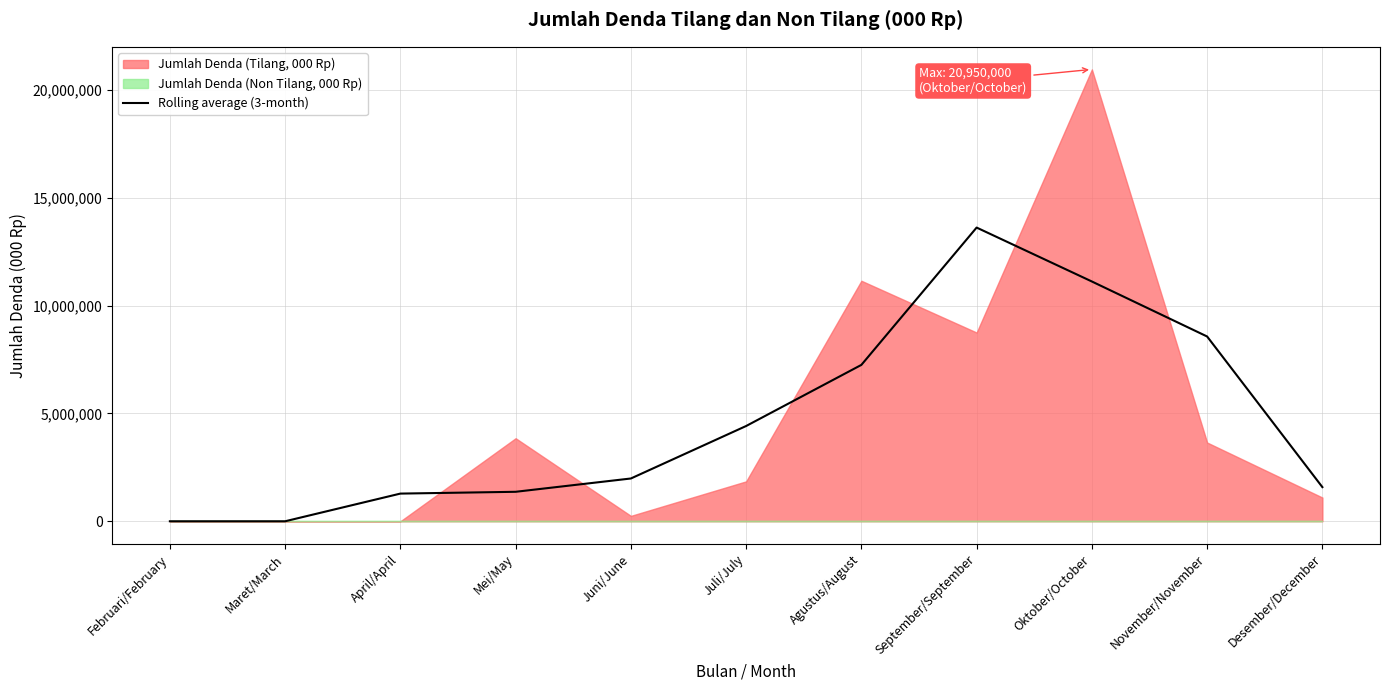

Reading left to right, what are all the values shown in this chart?

Februari/February=0.0	Maret/March=0.0	April/April=1283333.3	Mei/May=1366666.7	Juni/June=1983333.3	Juli/July=4416666.7	Agustus/August=7250000.0	September/September=13616666.7	Oktober/October=11116666.7	November/November=8566666.7	Desember/December=1583333.3